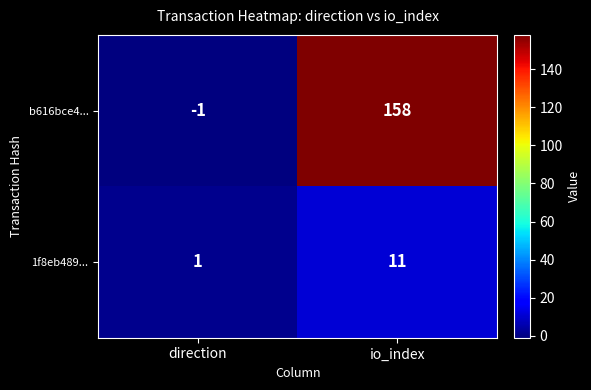

Reading left to right, extract all data points from this chart.

b616bce4...: direction=-1	io_index=158
1f8eb489...: direction=1	io_index=11